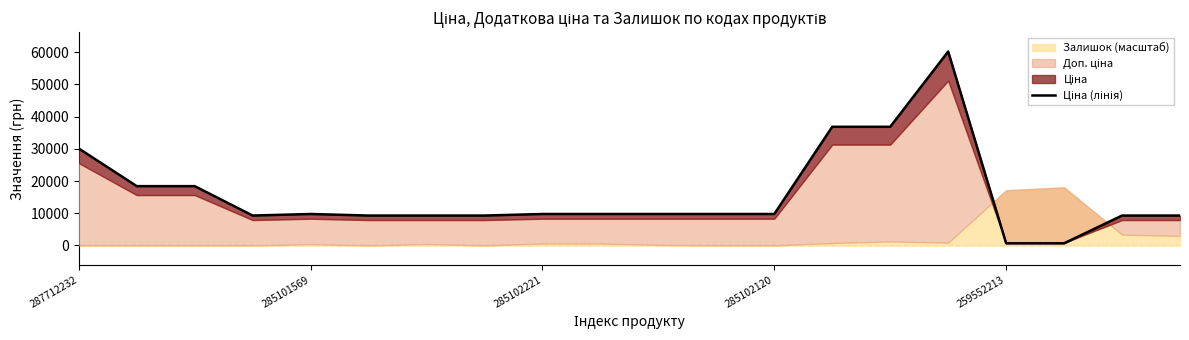

Read the value at 285102120.

9290.5